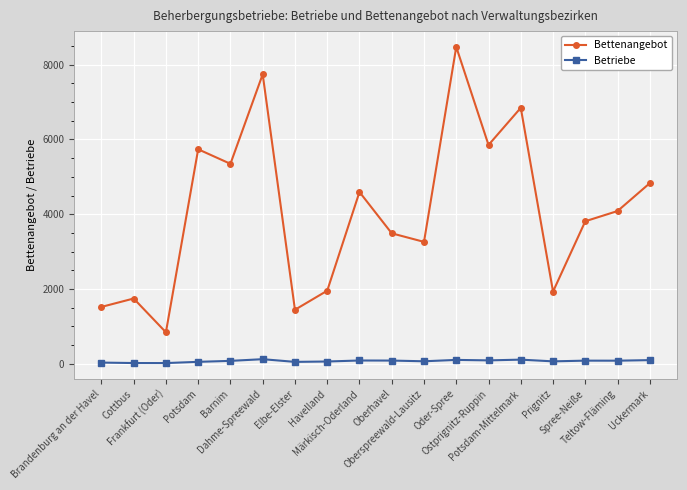

Is the value of Betriebe at Oberhavel greater than the value of Bettenangebot at Havelland?

No